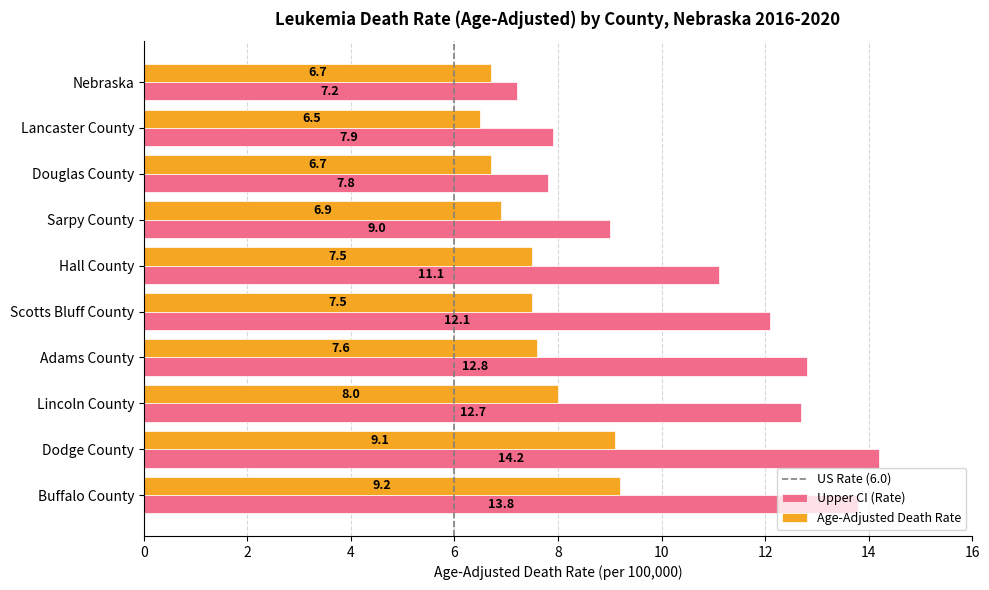

At which label is Age-Adjusted Death Rate closest to 7?

Sarpy County